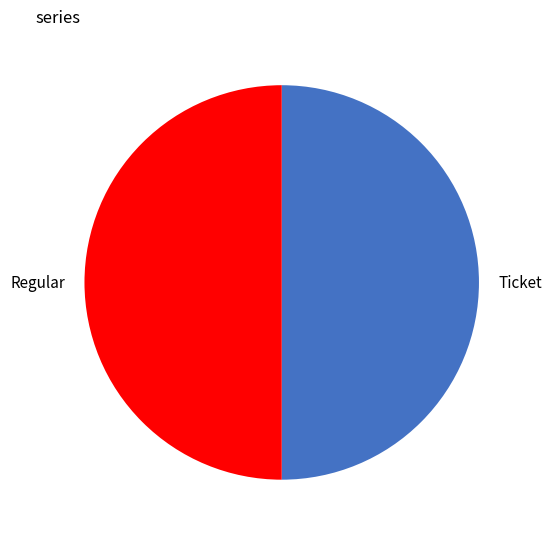

What is the ratio of the value at Regular to the value at Ticket?

1.0